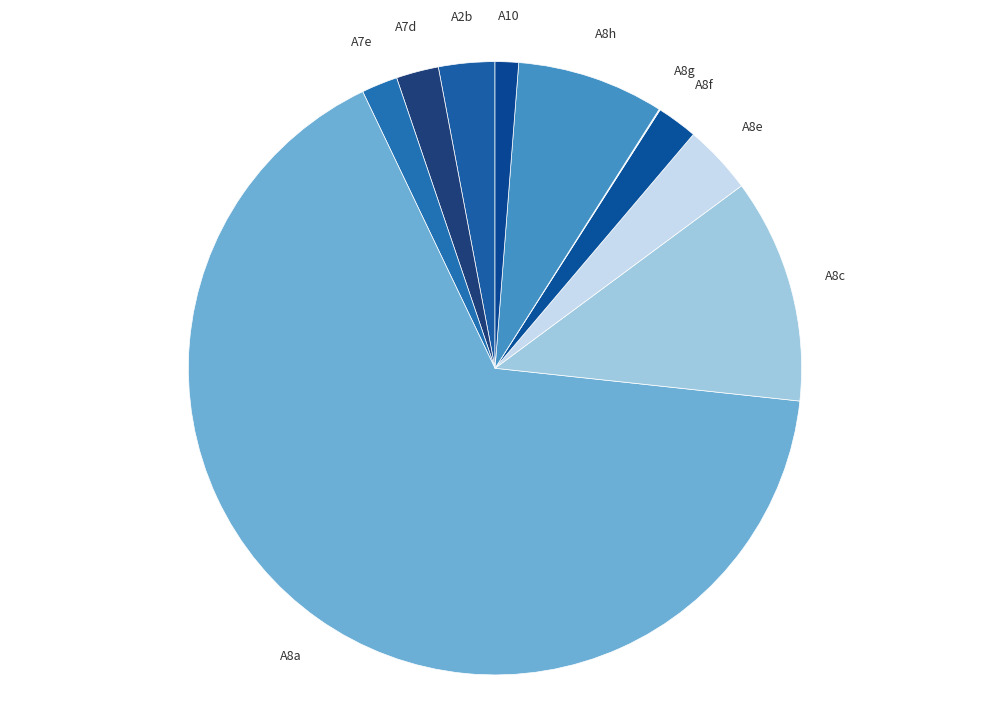

Which has a higher value, A8a or A7e?

A8a